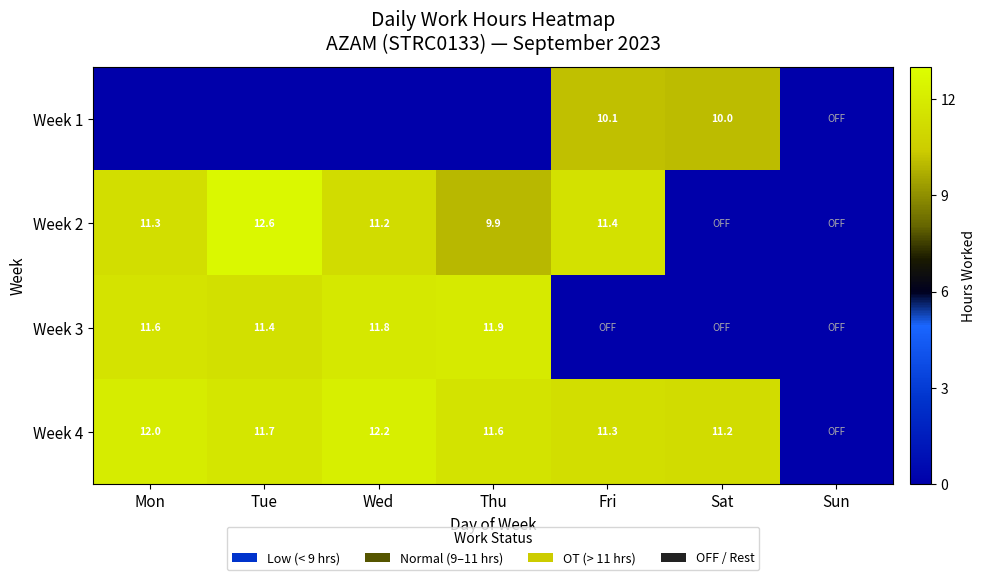

Which category has the highest value across all series?

Tue